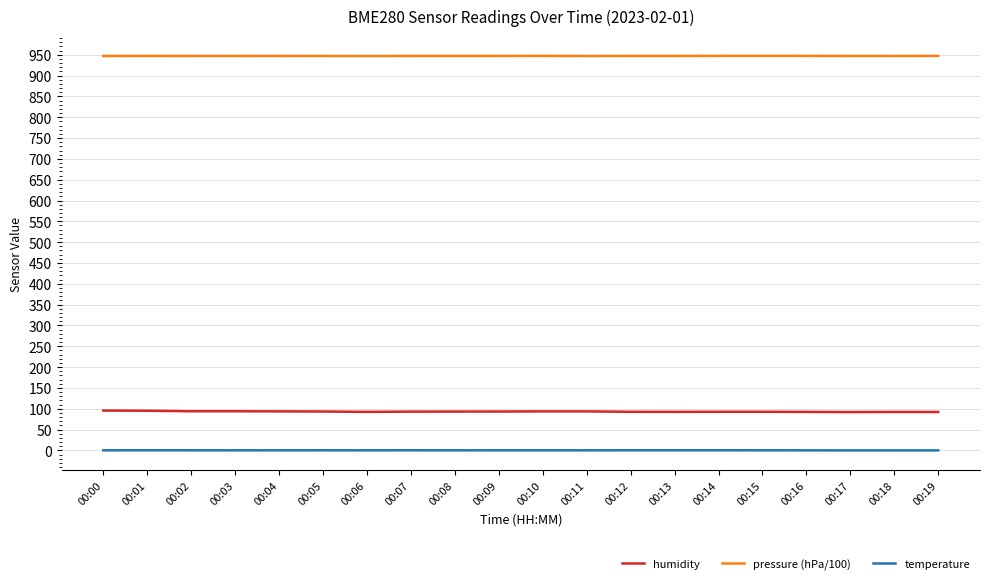

True or false: temperature has a value of 0.4 at 00:09.

True